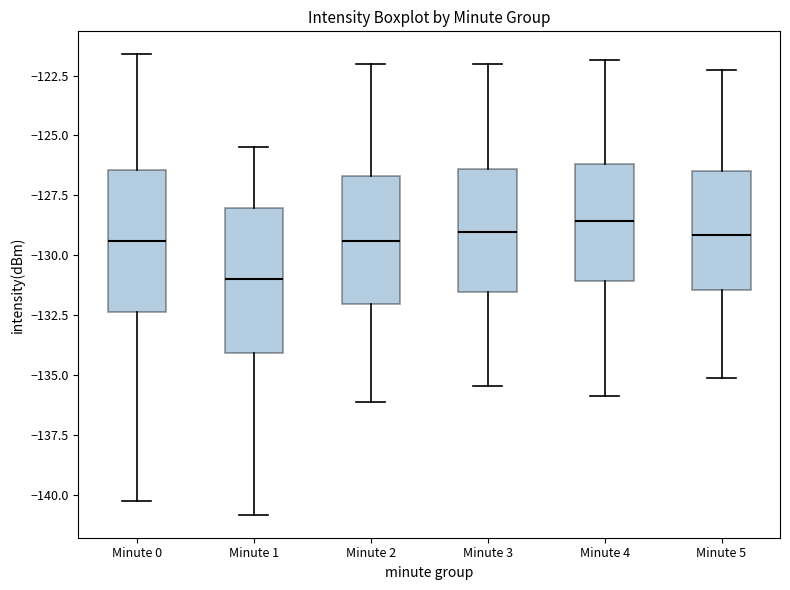

Where does the upper whisker of the box for Minute 5 end on the y-axis? The values are not printed on the chart, so give them approximately, as read against the axis.

-122.5